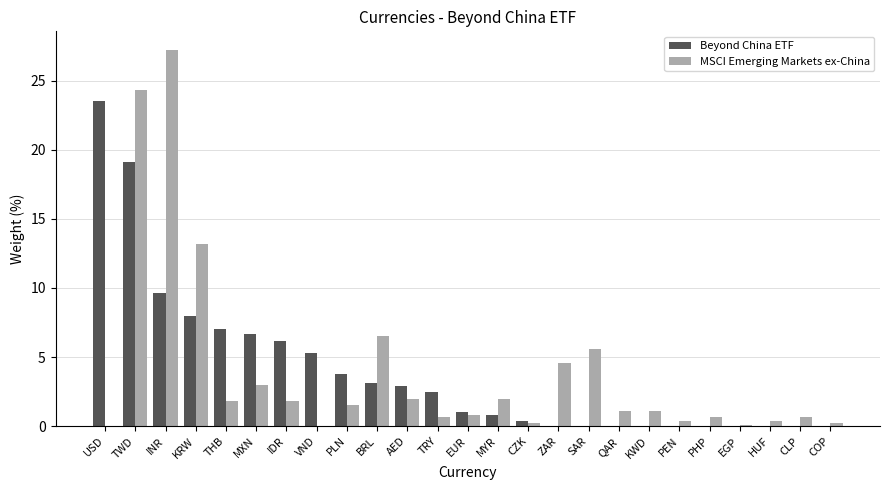

What are all the series names shown in the legend?

Beyond China ETF, MSCI Emerging Markets ex-China